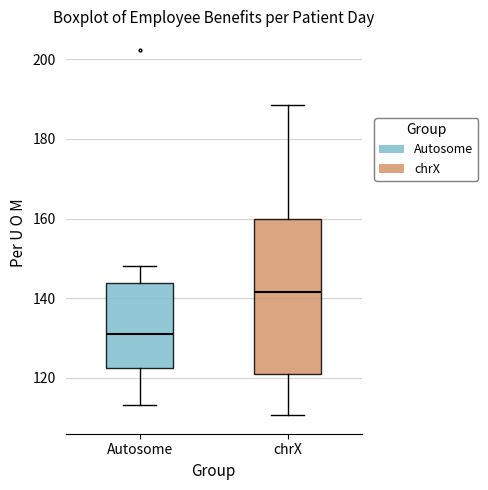

Which box's median line is the highest?

chrX